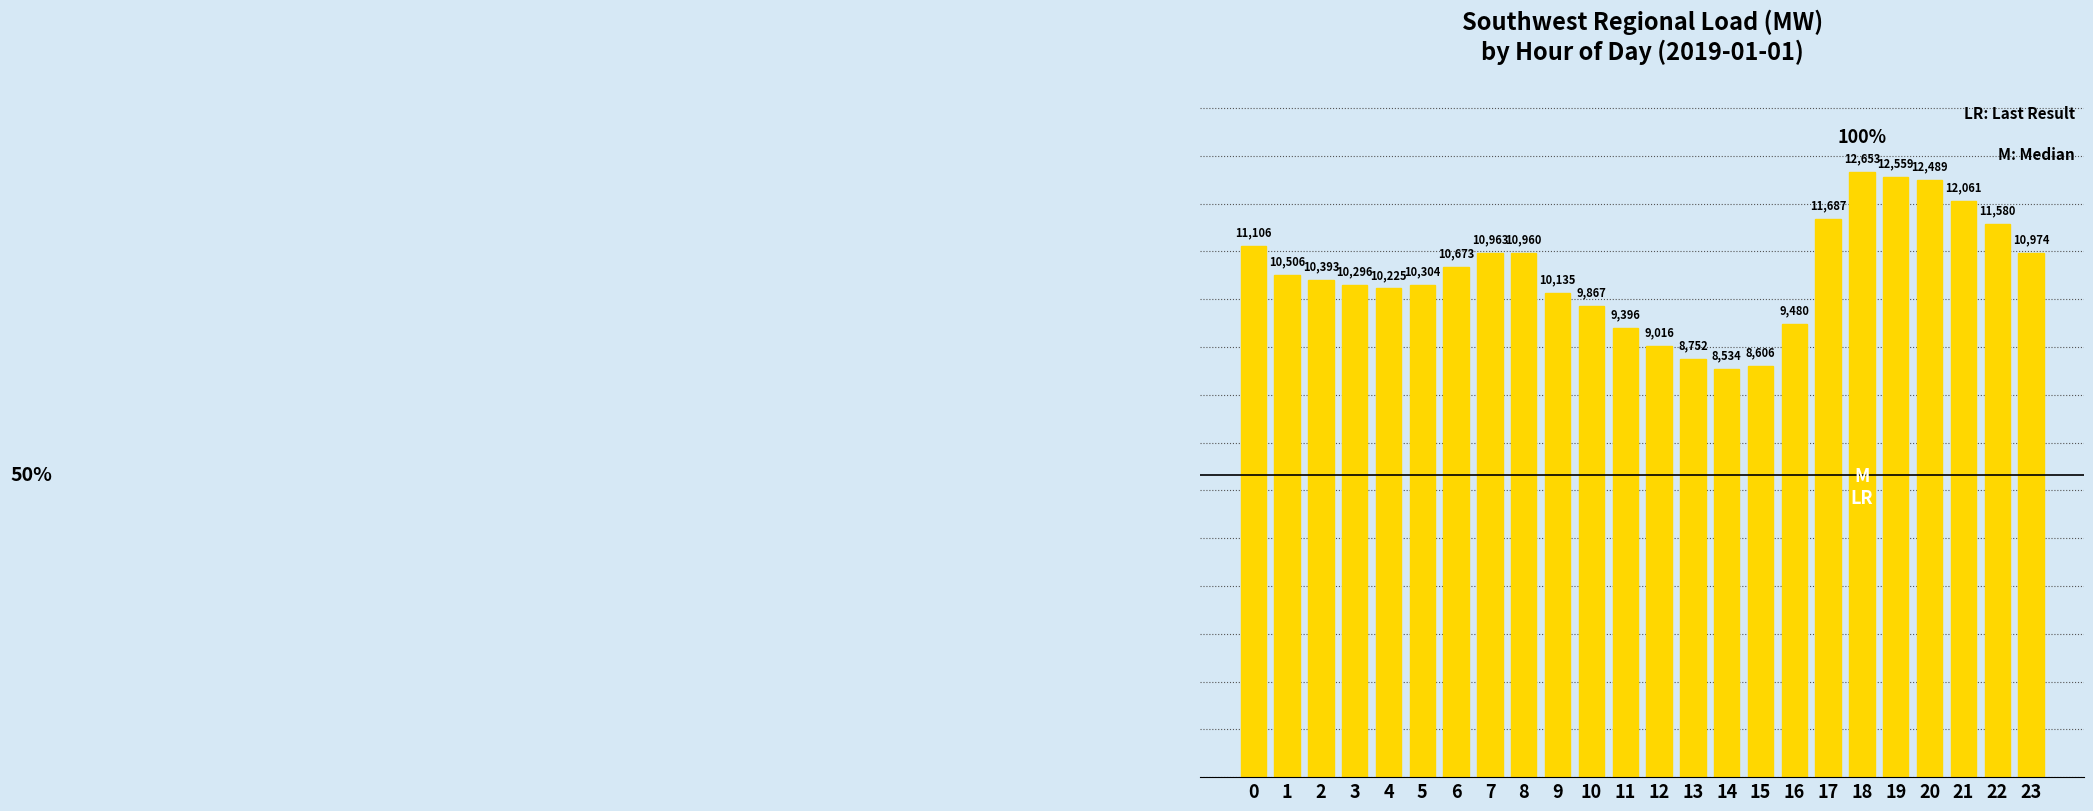

Does the chart contain any negative values?

No